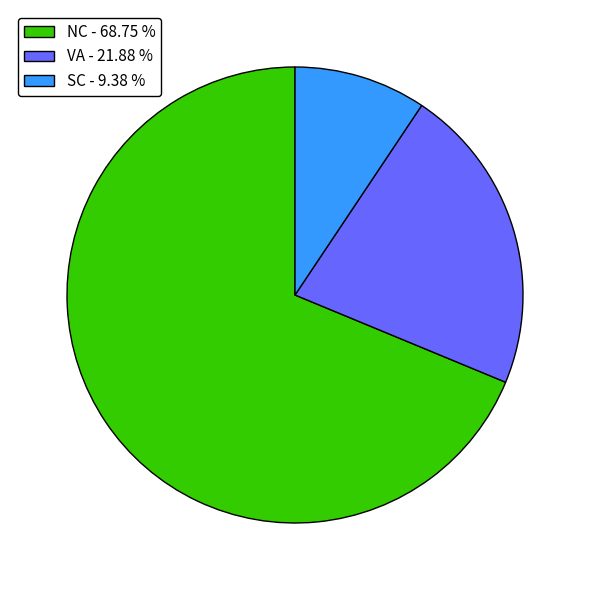

Does any single category account for the majority?

Yes